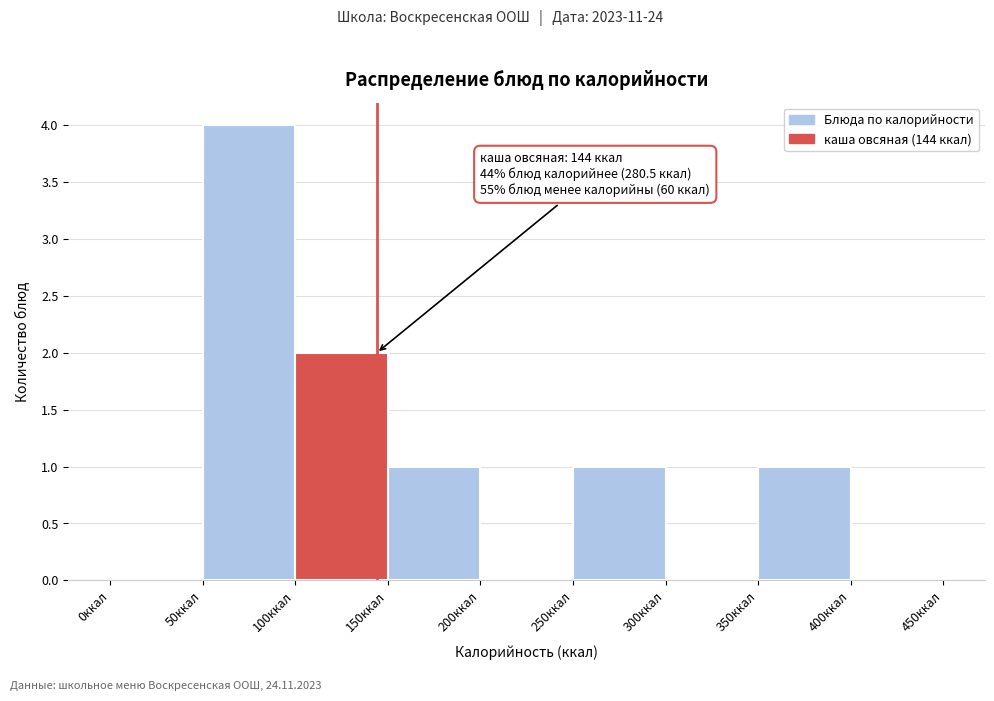

Which range on the x-axis has the tallest bar?

50 to 100